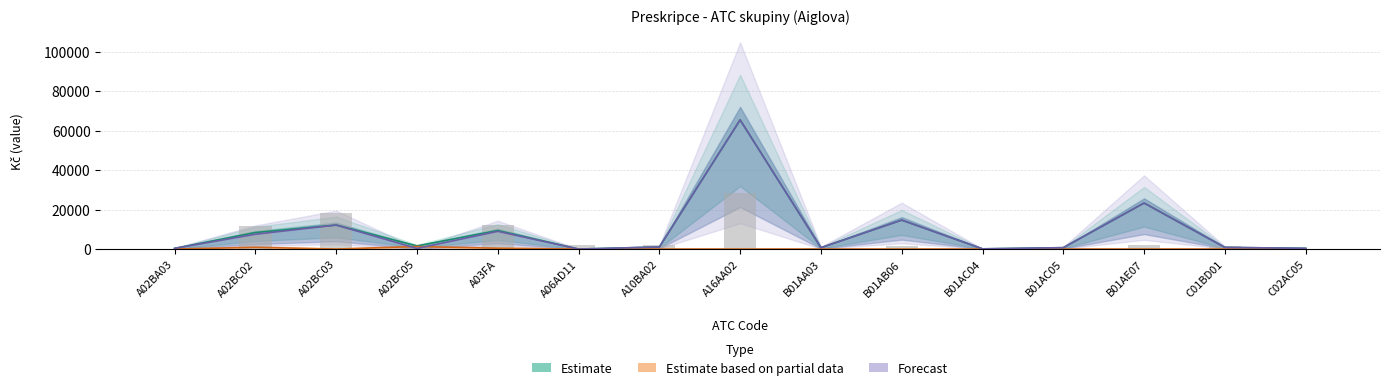

Reading right to left, what are all the values shown in this chart?

Estimate: 367.5	828.0	23302.7	691.4	104.7	14664.9	698.8	65384.2	1036.9	0.0	9382.0	1574.5	12147.8	8369.1	350.9
Estimate based on partial data: 0.0	0.0	0.0	0.0	0.0	0.0	0.0	0.0	0.0	0.0	420.1	1259.6	0.0	881.7	0.0
Forecast: 367.5	828.0	23302.7	691.4	104.7	14664.9	698.8	65384.2	1036.9	0.0	8961.9	314.9	12147.8	7487.4	350.9